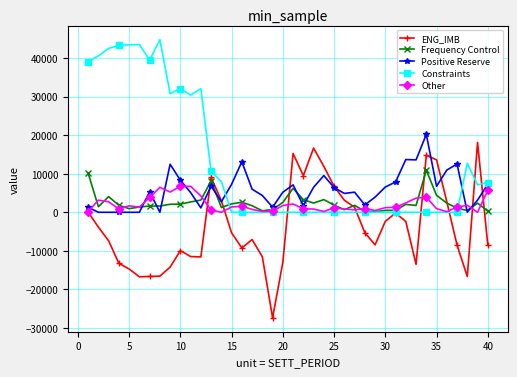

What is the maximum value for Constraints?

44798.1